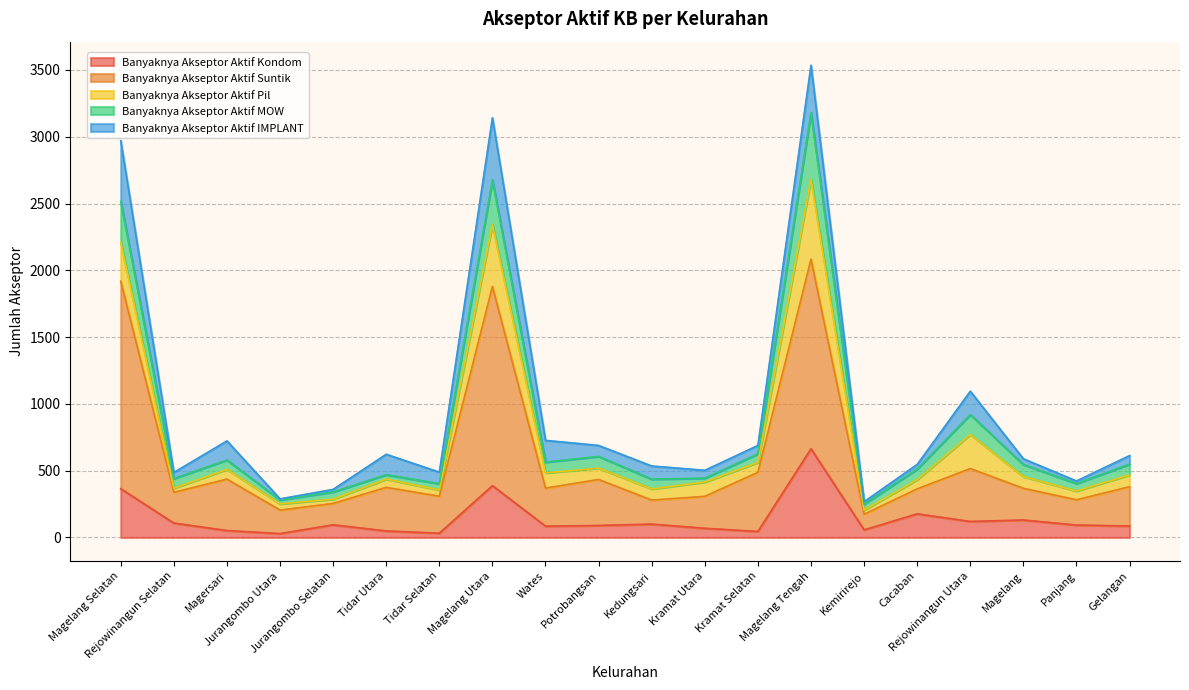

How many categories are shown in the chart?

20